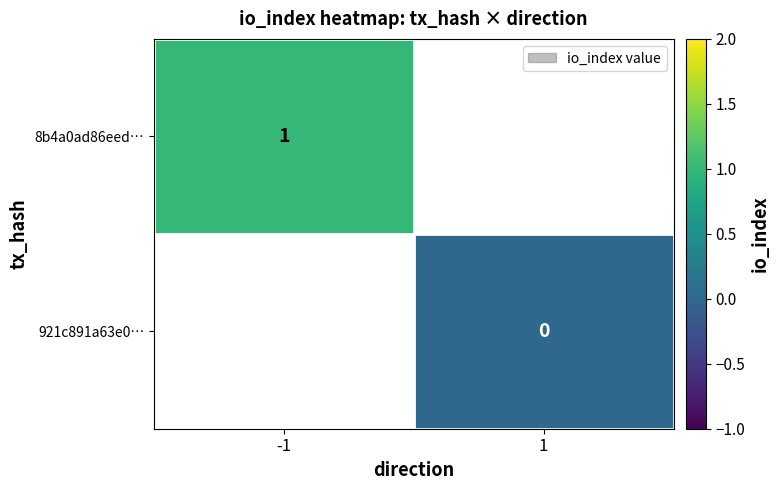

Is it true that 8b4a0ad86eed… equals 1 at -1?

True